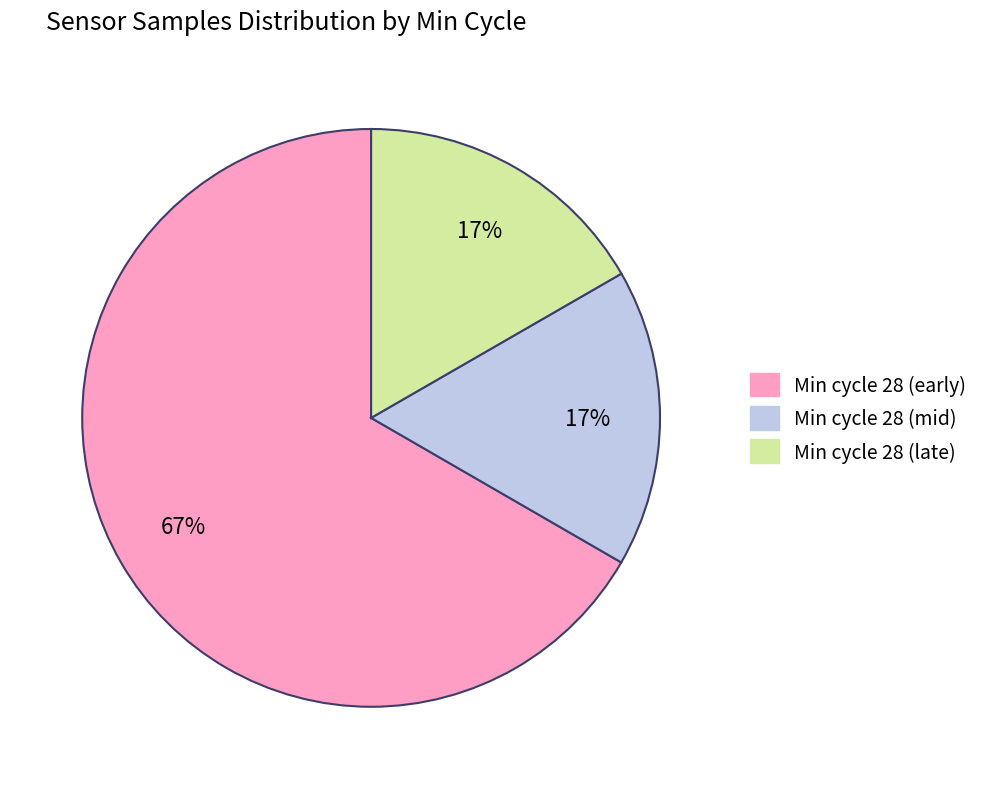

Is there a majority slice in this chart?

Yes